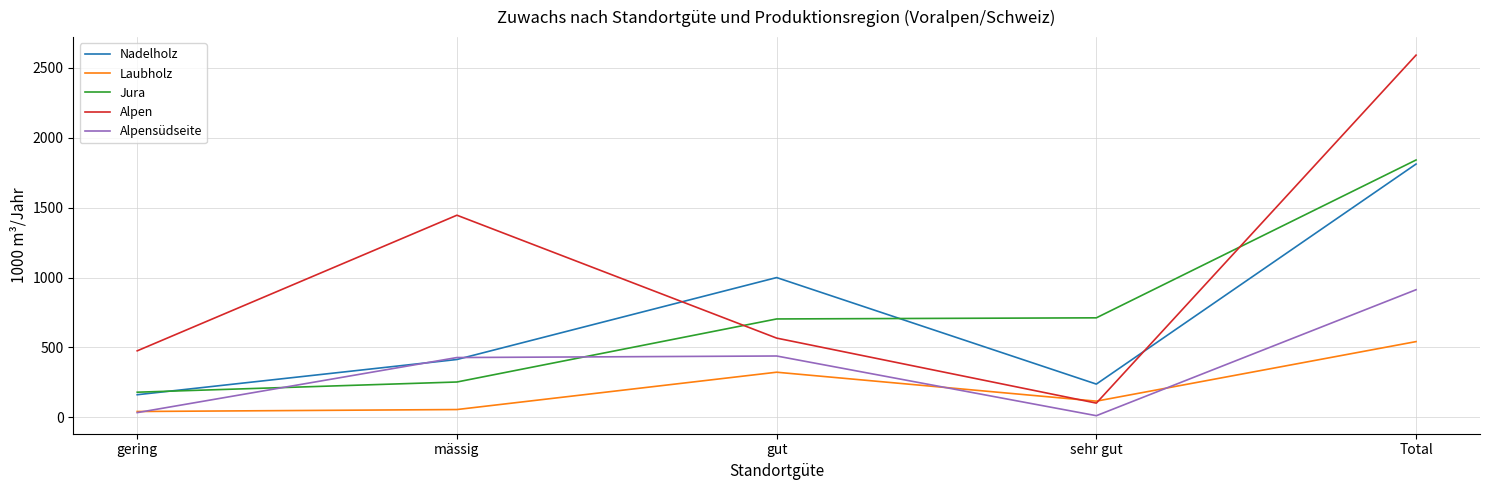

Where is Nadelholz nearest to the value 987?

gut